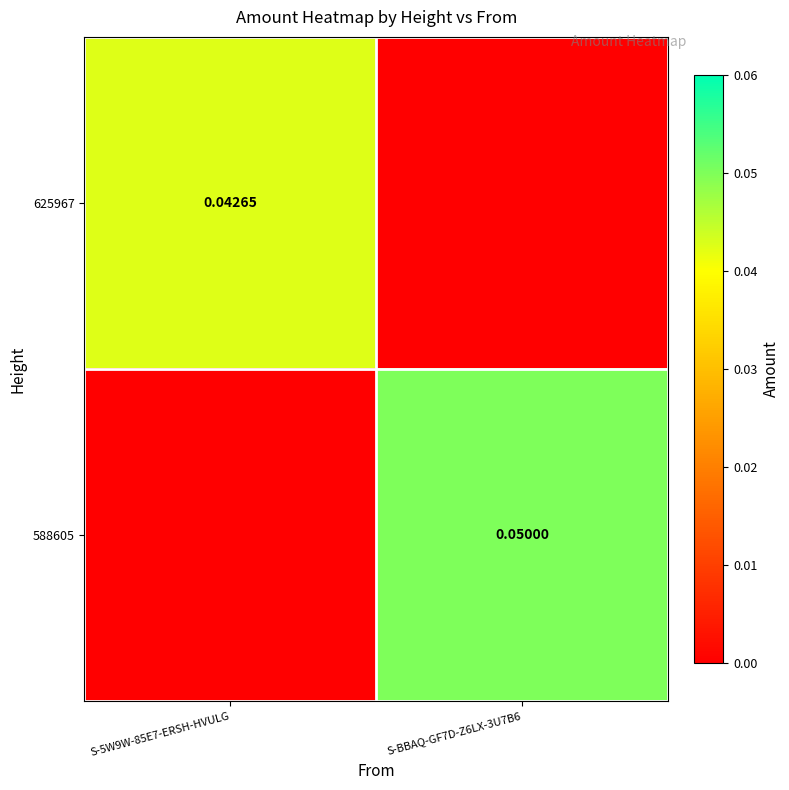

Rank the series by their average value, from highest to lowest.

588605, 625967